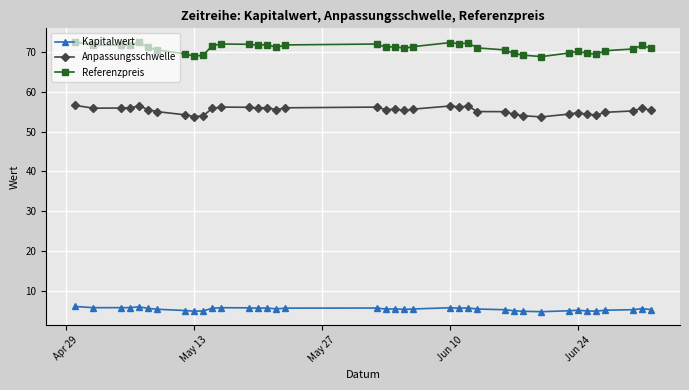

What is the minimum value for Referenzpreis?

68.8